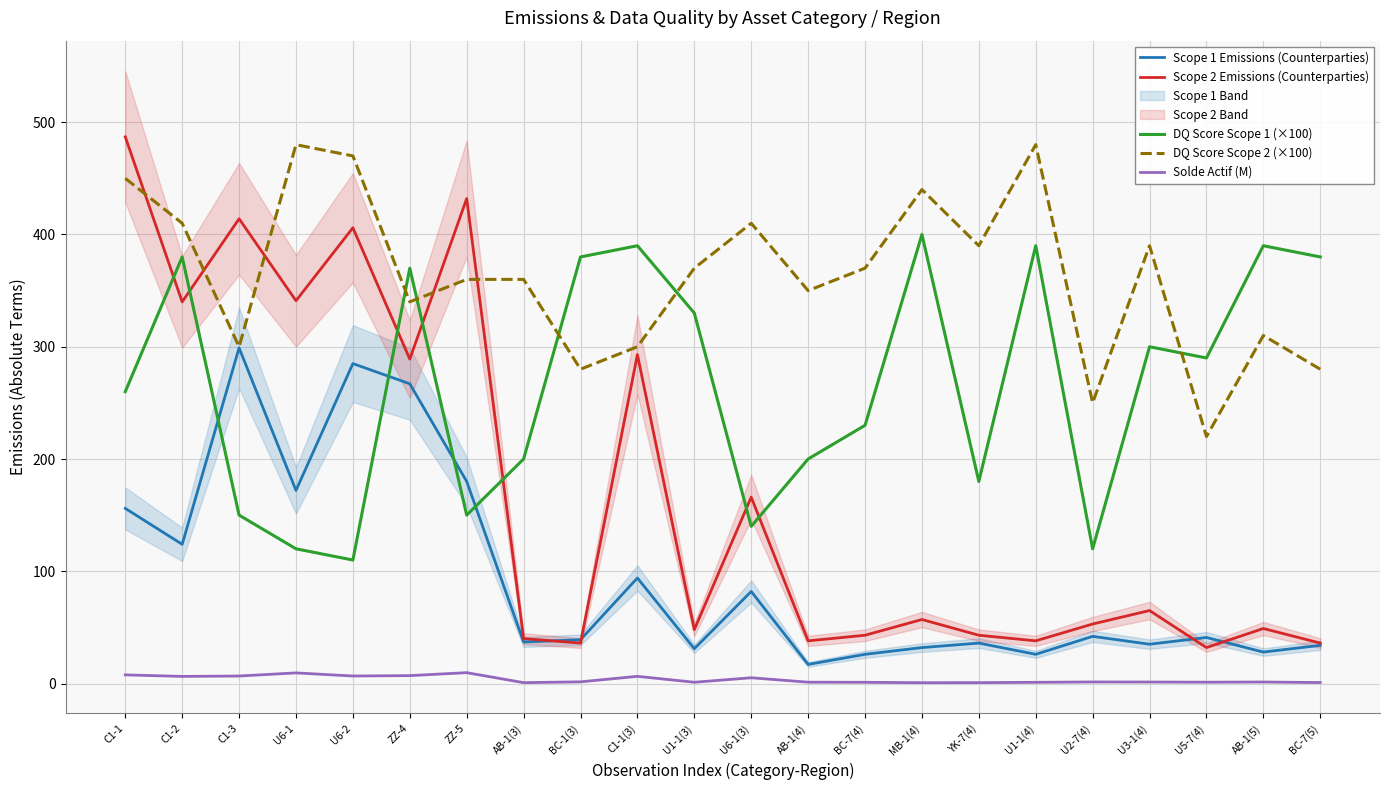

Is this an area chart (filled region under the line)?

No